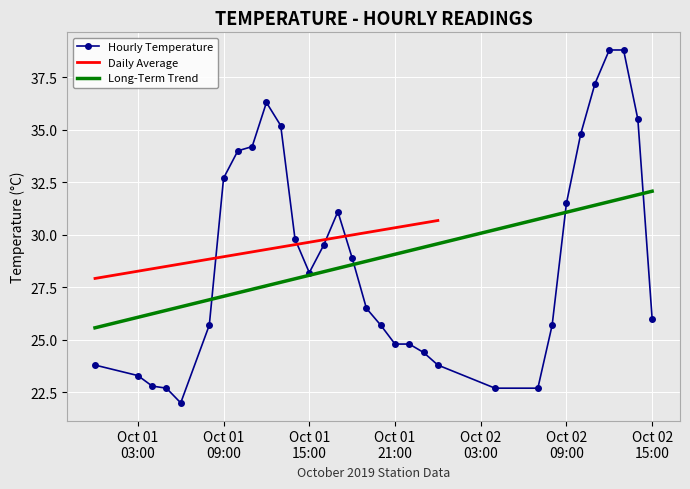

What is the maximum value for Long-Term Trend?

32.1